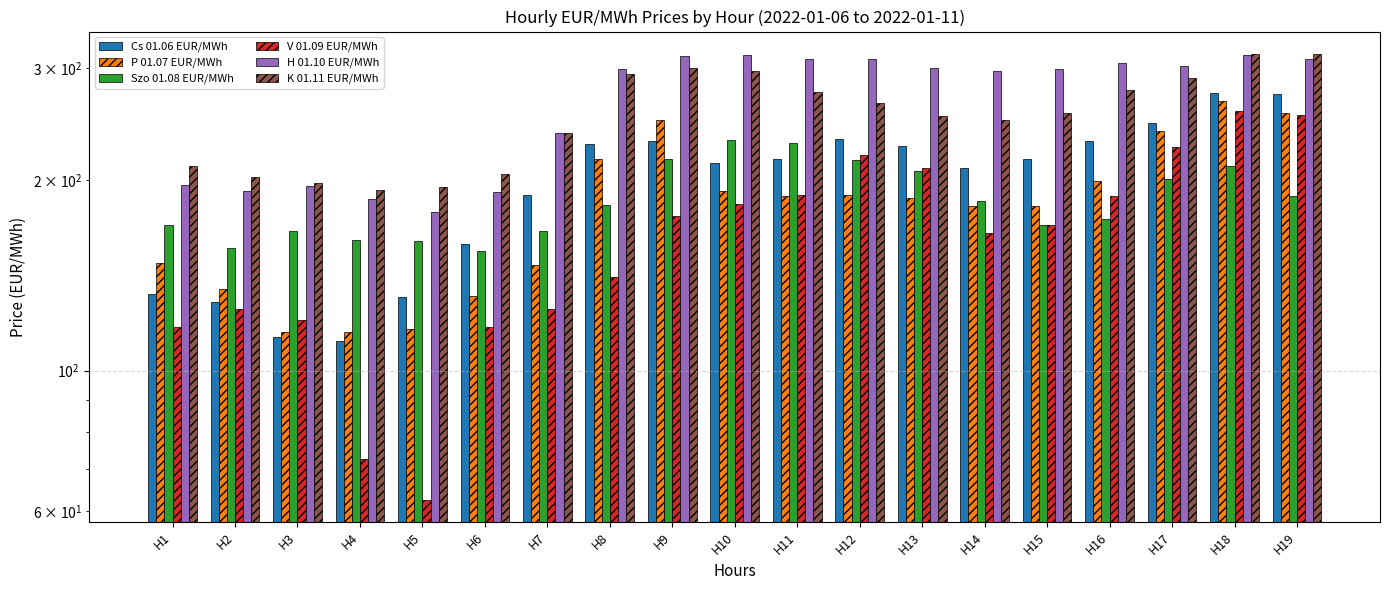

Is it true that H 01.10 EUR/MWh equals 191.7 at H6?

True